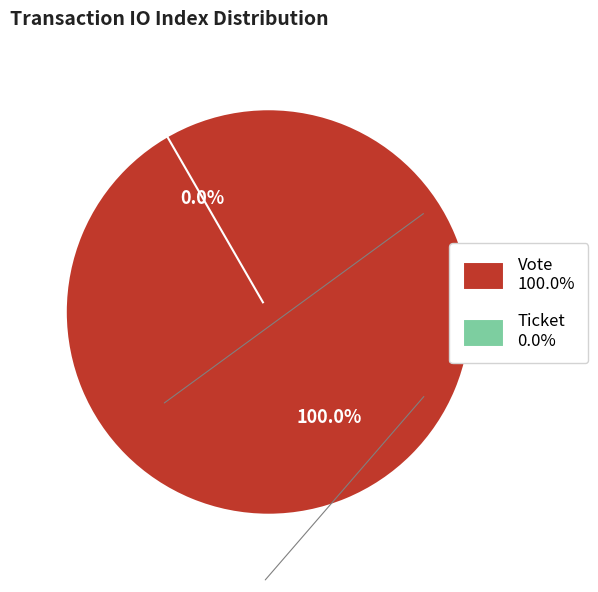

What is the majority slice?

Vote